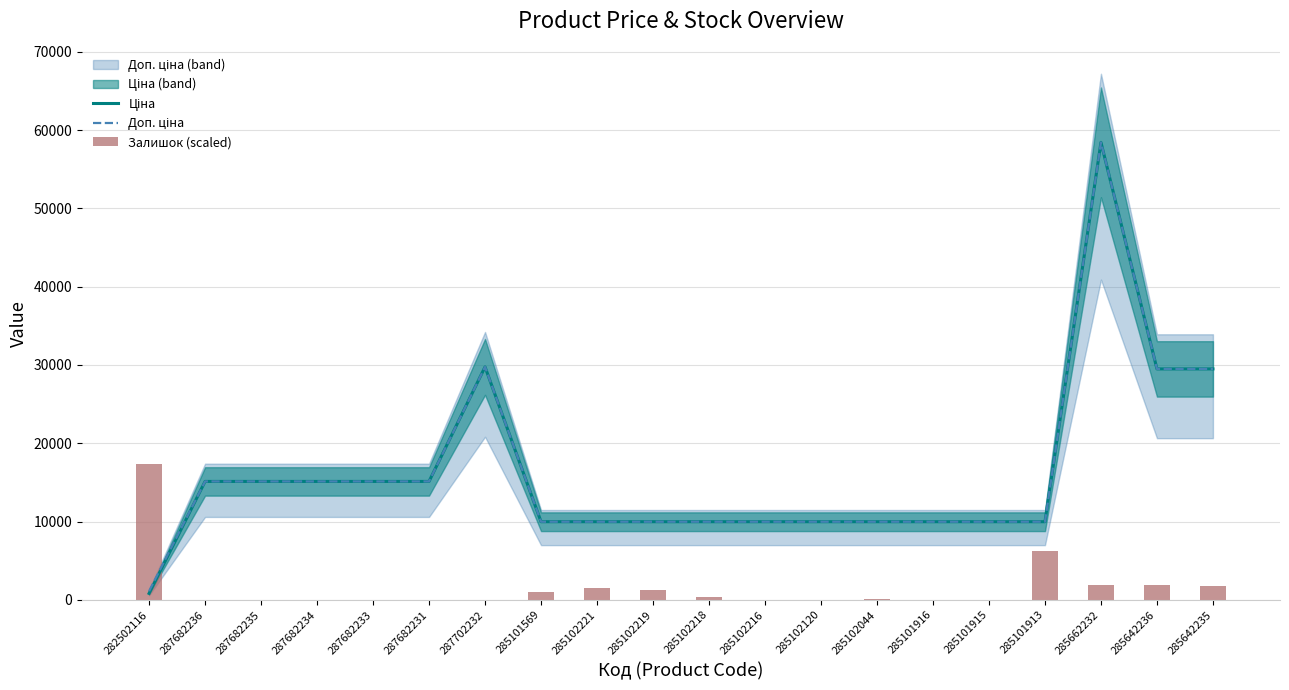

What is the total value across all series at 285101915?

19950.0